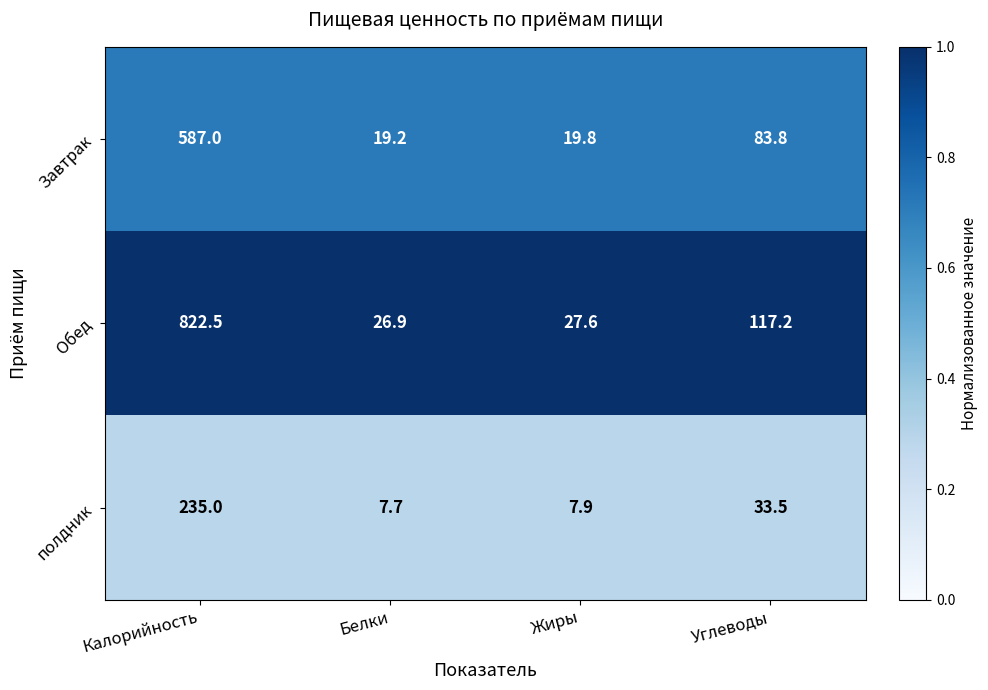

Rank the series at Жиры from highest to lowest value.

Обед, Завтрак, полдник